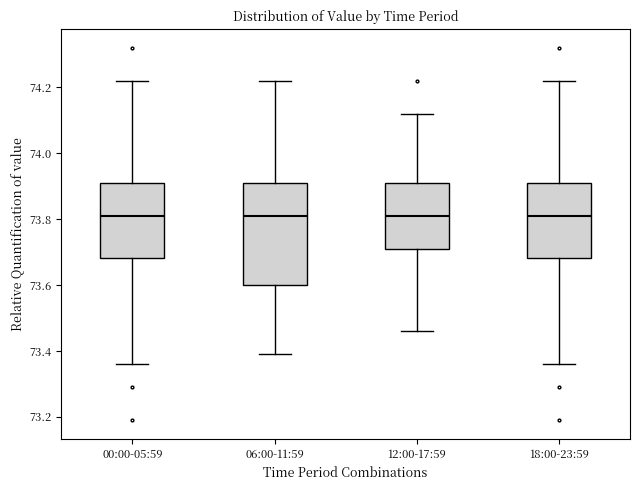

Reading left to right, read every box against the y-axis: the position of its median line, the range the box covers, and the ends of its whiskers. The values are not printed on the chart, so give them approximately, as read against the axis.

00:00-05:59: median 73.82, box 73.68 to 73.92, whiskers 73.36 to 74.22
06:00-11:59: median 73.82, box 73.60 to 73.92, whiskers 73.40 to 74.22
12:00-17:59: median 73.82, box 73.72 to 73.92, whiskers 73.46 to 74.12
18:00-23:59: median 73.82, box 73.68 to 73.92, whiskers 73.36 to 74.22